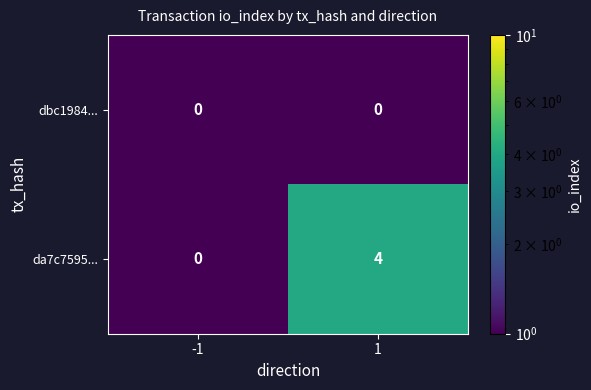

Reading left to right, transcribe all the data shown in this chart.

dbc1984...: -1=0	1=0
da7c7595...: -1=0	1=4